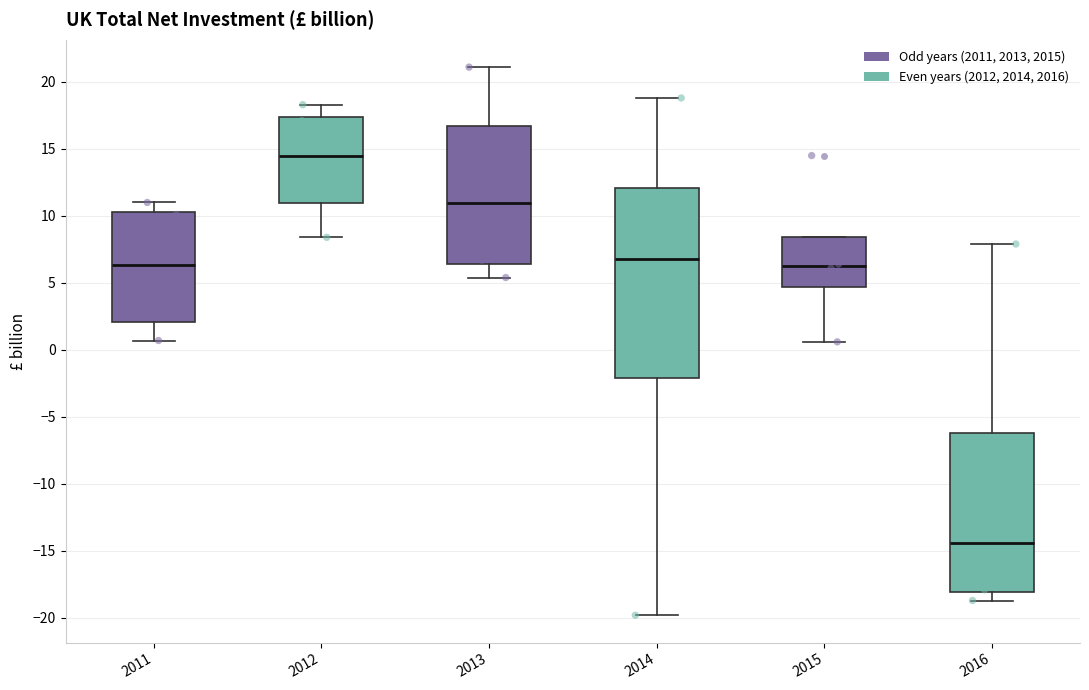

Which box has the highest median line?

2012